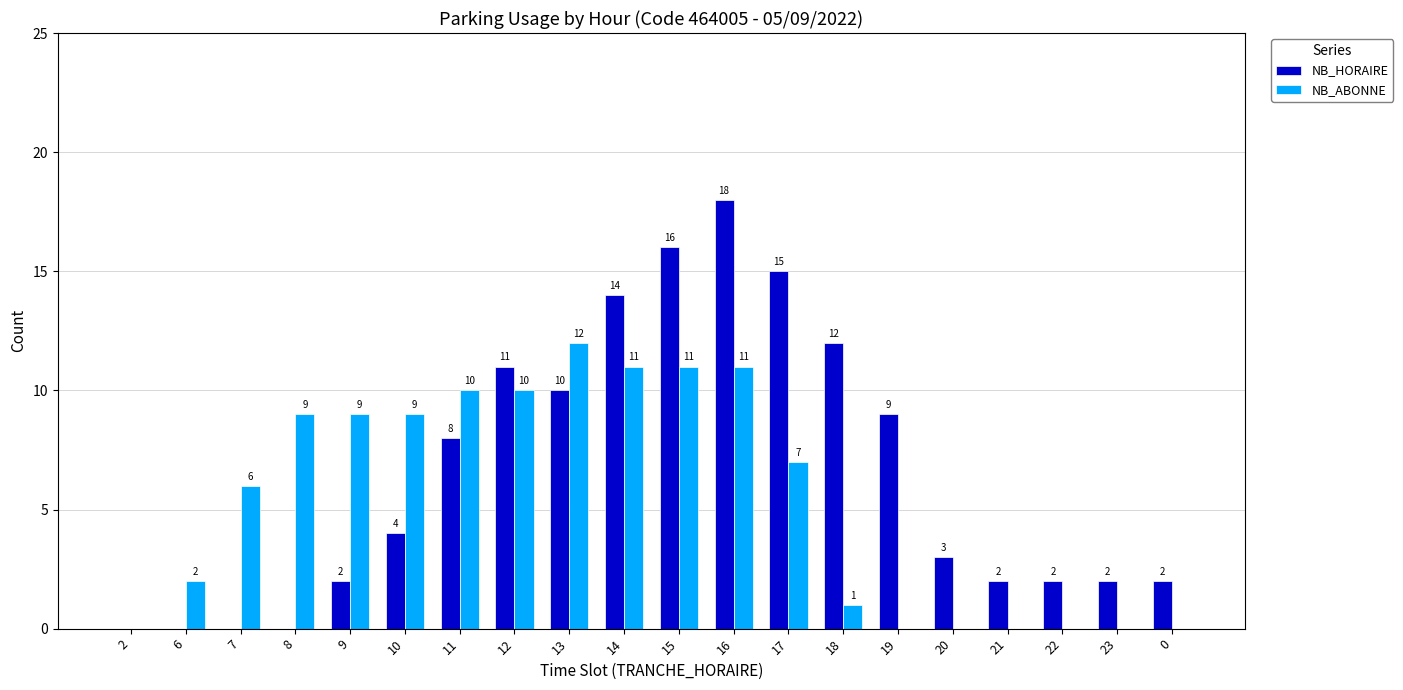

What is the highest value of the NB_HORAIRE series?

18